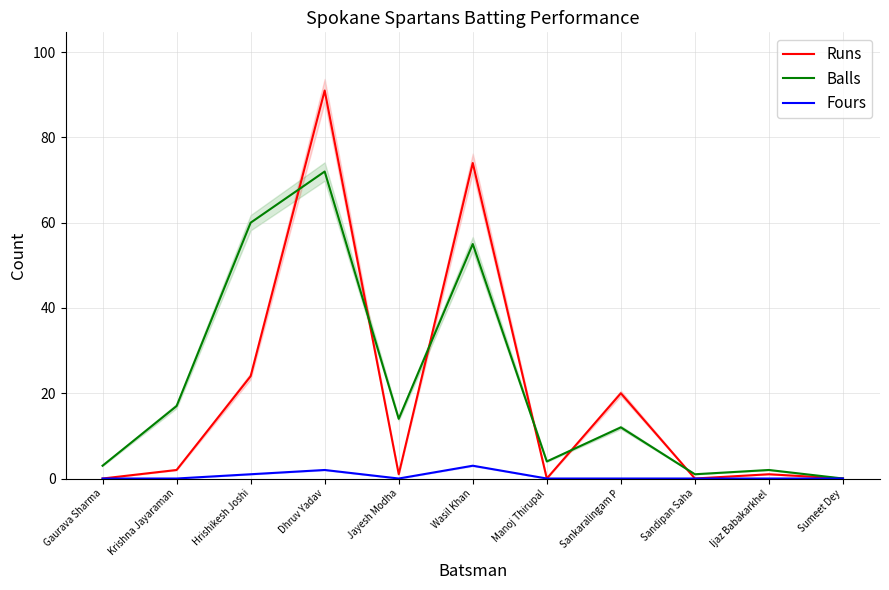

Between which two adjacent categories do Runs and Balls first intersect?

Hrishikesh Joshi and Dhruv Yadav